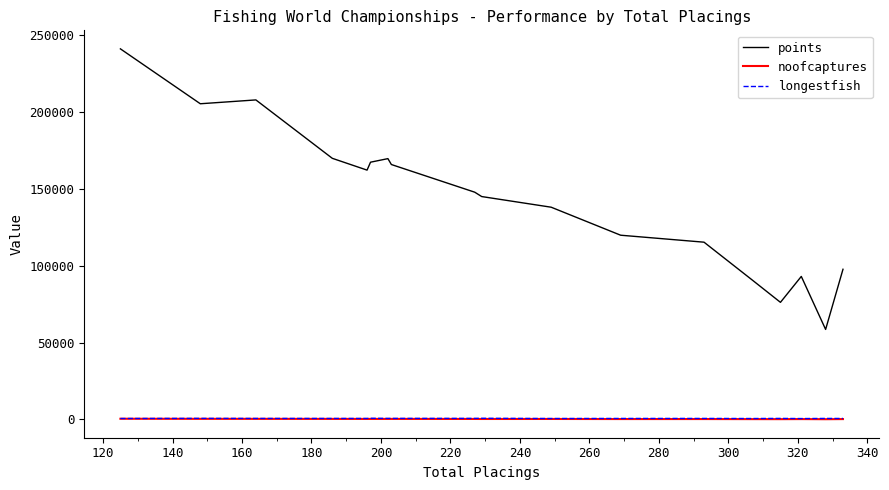

True or false: noofcaptures and points cross at least once.

False